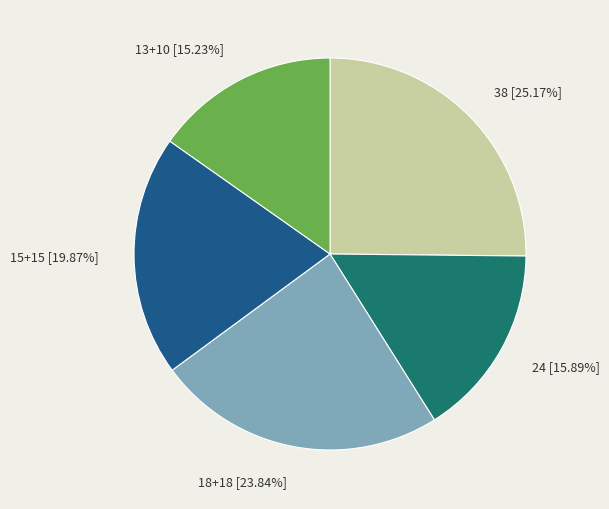

How many segments does this pie chart have?

5